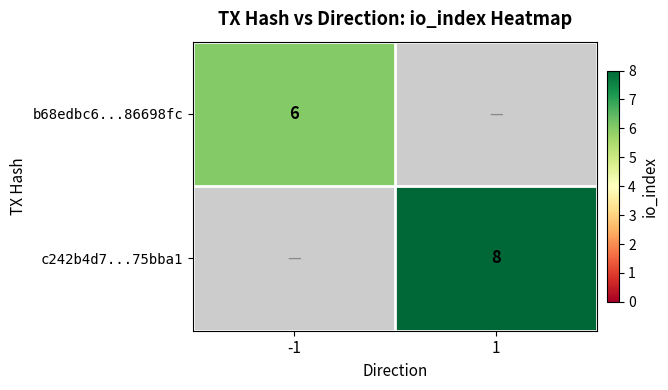

What is the smallest value displayed?

6.0